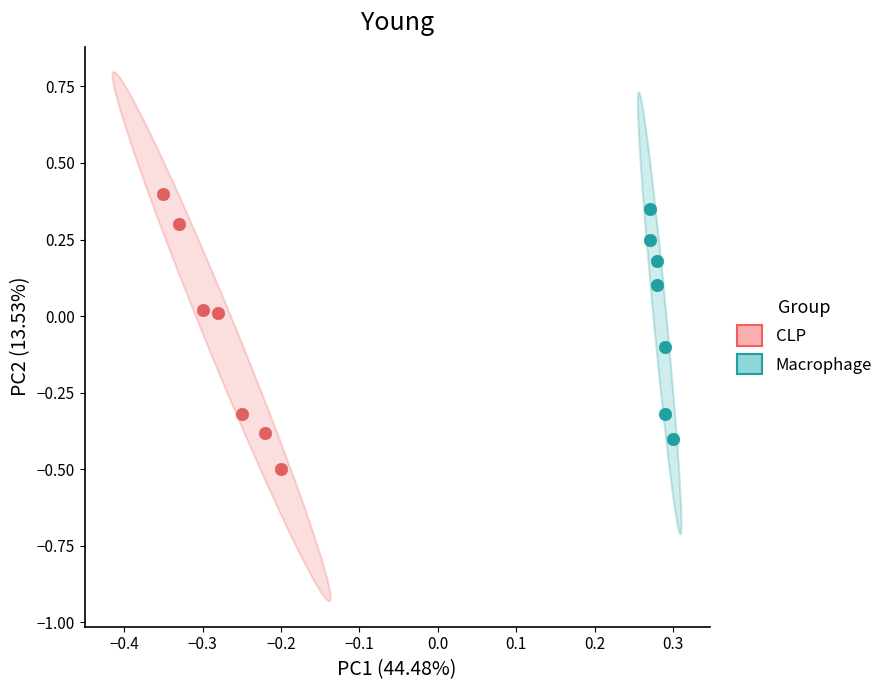

Which series reaches the minimum Y coordinate?

CLP